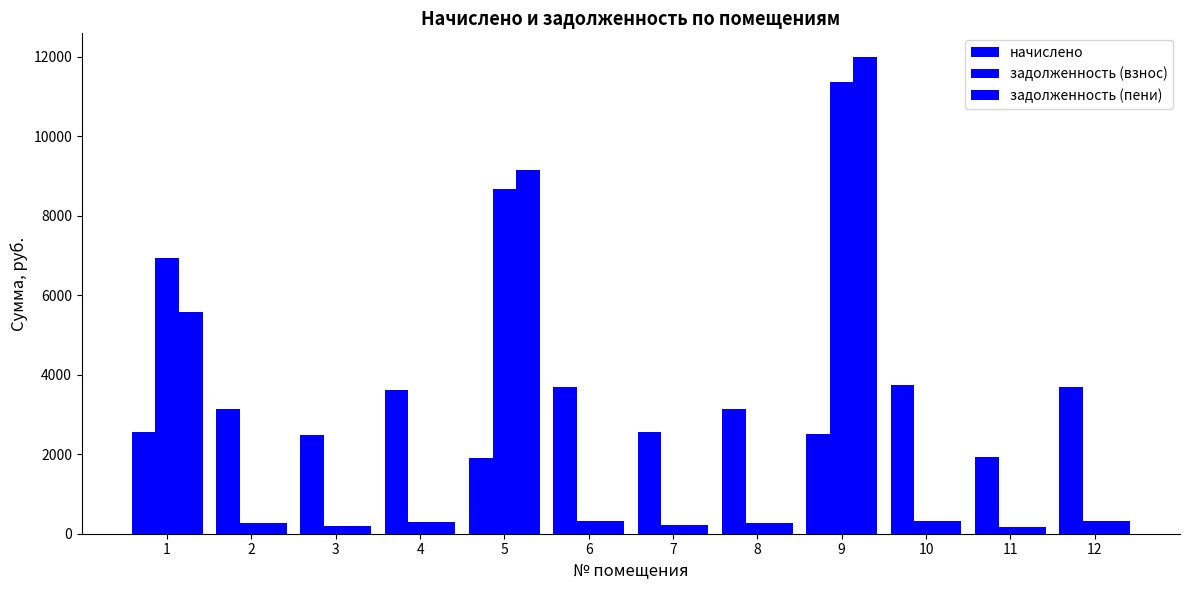

What is the value of the задолженность (пени) bar at the 12th from the left?

307.8